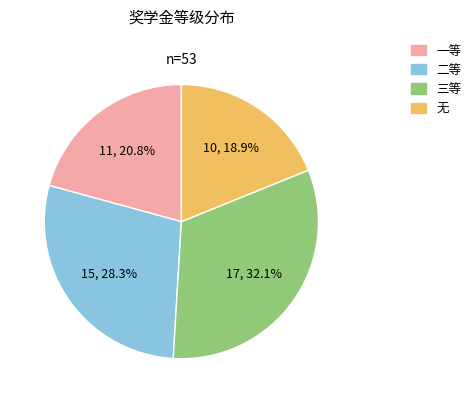

To the nearest percent, what is the average slice percentage?

25%